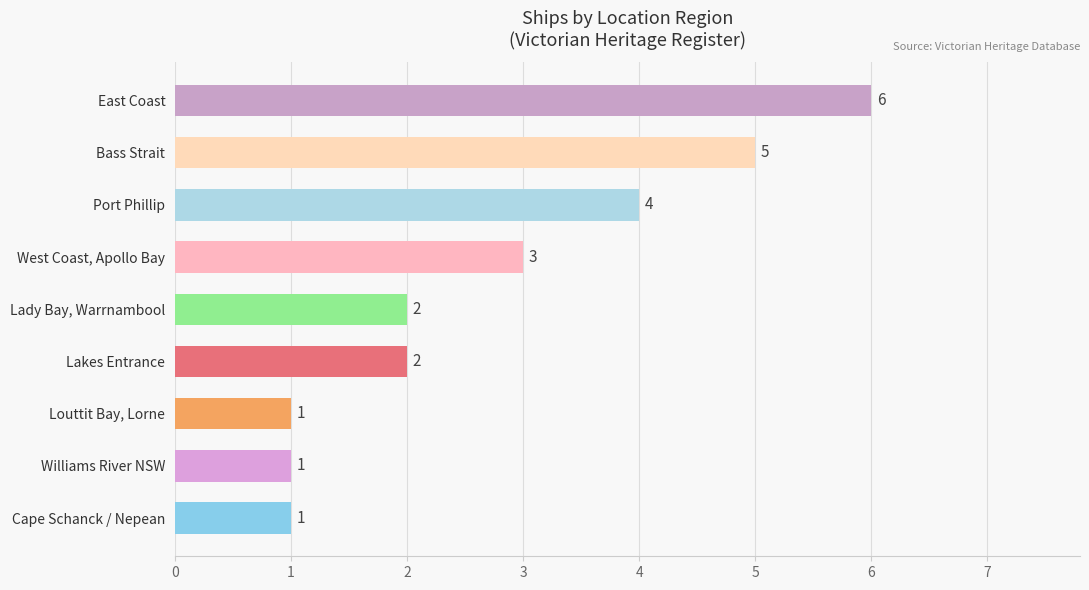

What is the difference between the second highest and second lowest values?

4